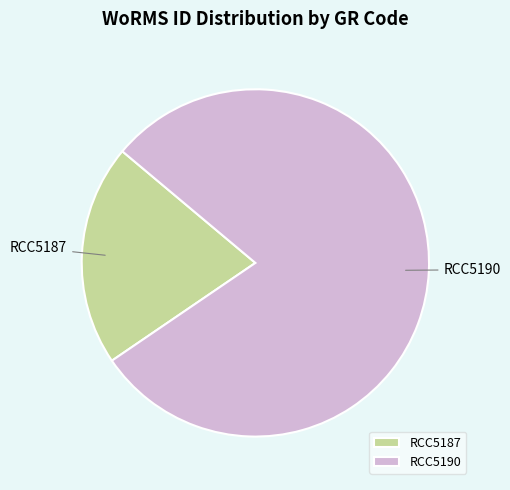

Do RCC5190 and RCC5187 together represent more than half of the pie?

Yes